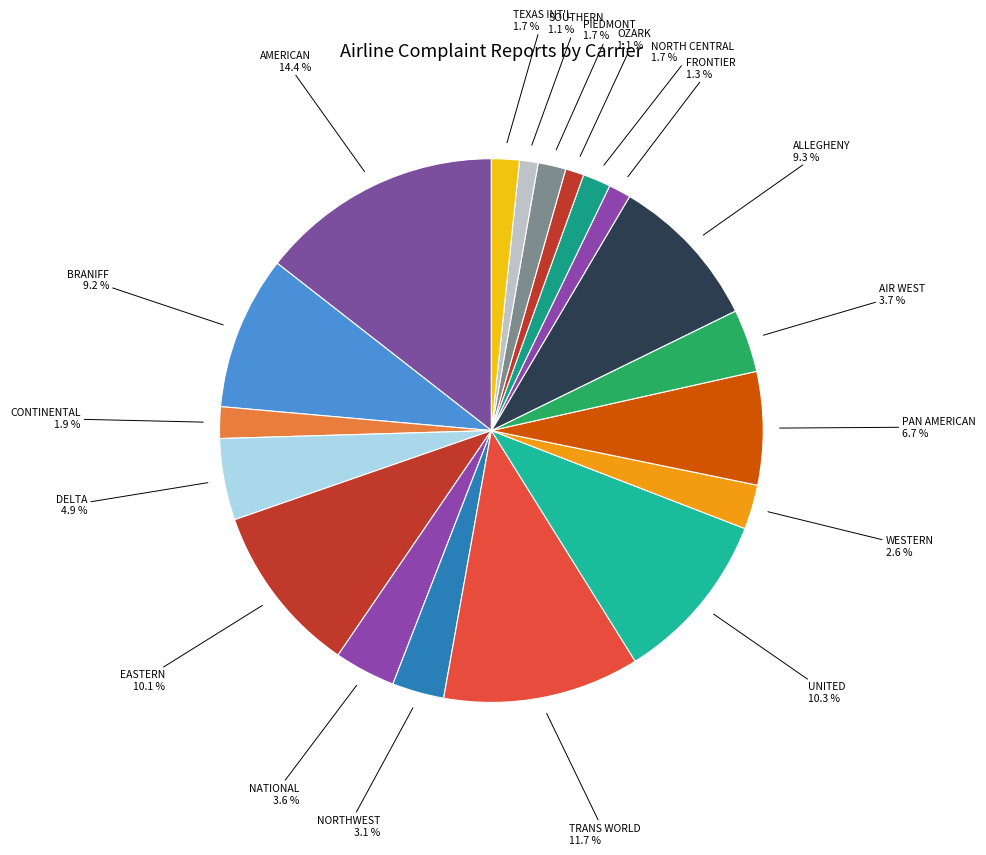

Is there any slice that represents more than half of the pie?

No